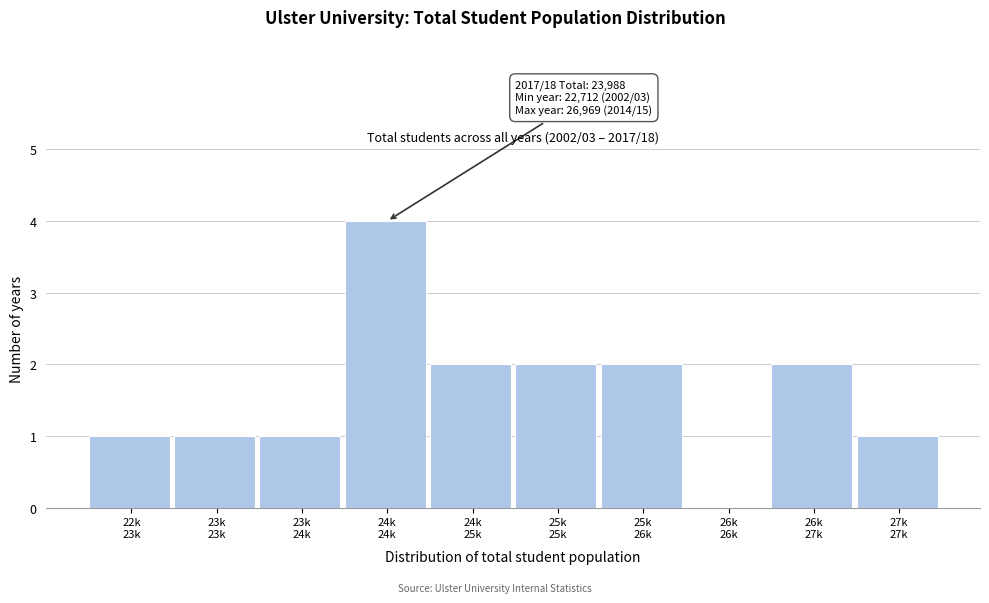

What is the greatest value displayed?

4